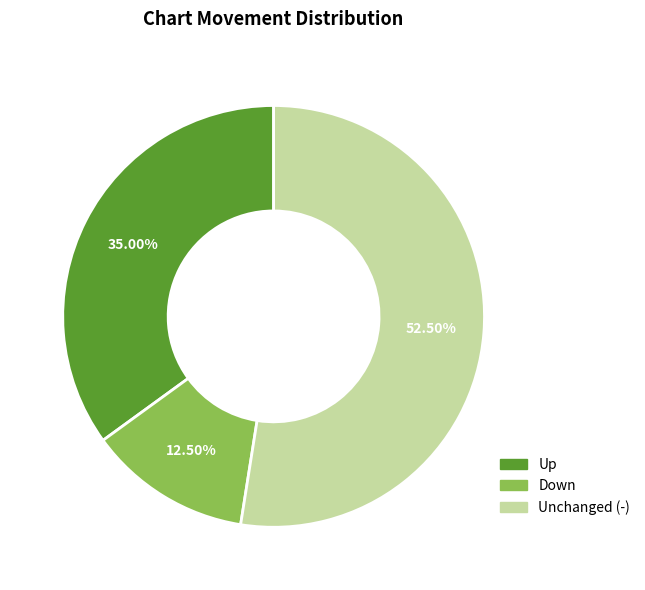

Does any single category account for the majority?

Yes